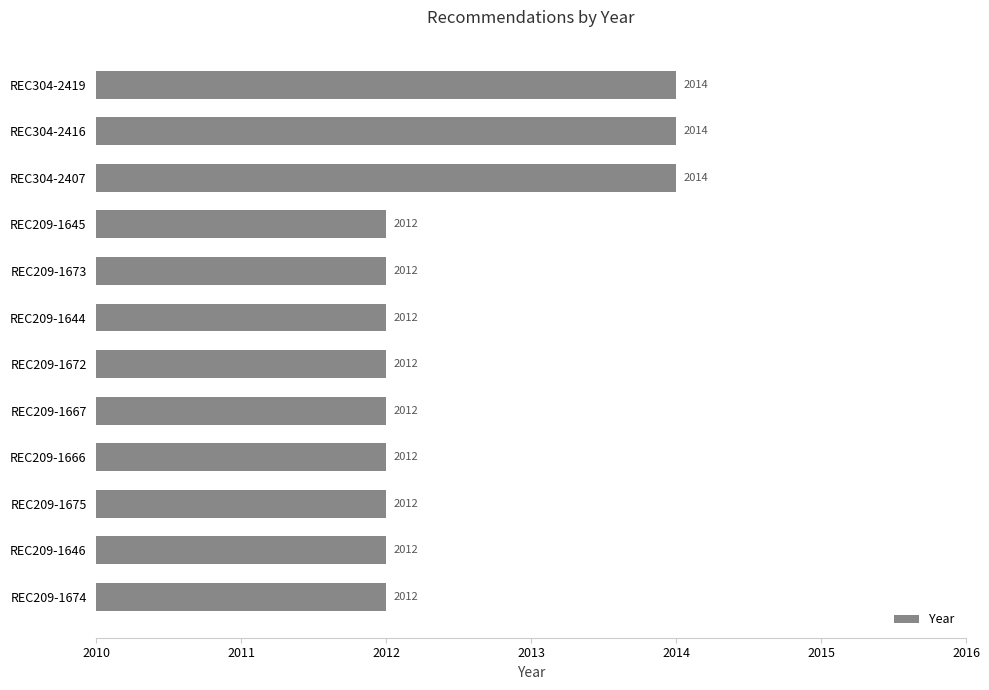

Reading top to bottom, transcribe all the data shown in this chart.

REC304-2419=2014	REC304-2416=2014	REC304-2407=2014	REC209-1645=2012	REC209-1673=2012	REC209-1644=2012	REC209-1672=2012	REC209-1667=2012	REC209-1666=2012	REC209-1675=2012	REC209-1646=2012	REC209-1674=2012